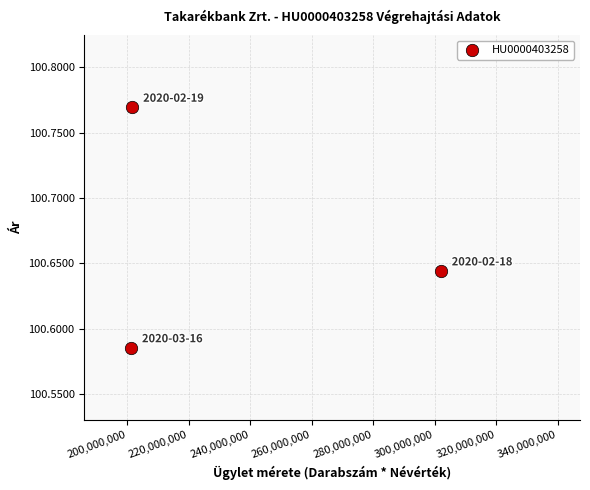

What is the range of X values (max minus min)?

100761700.0